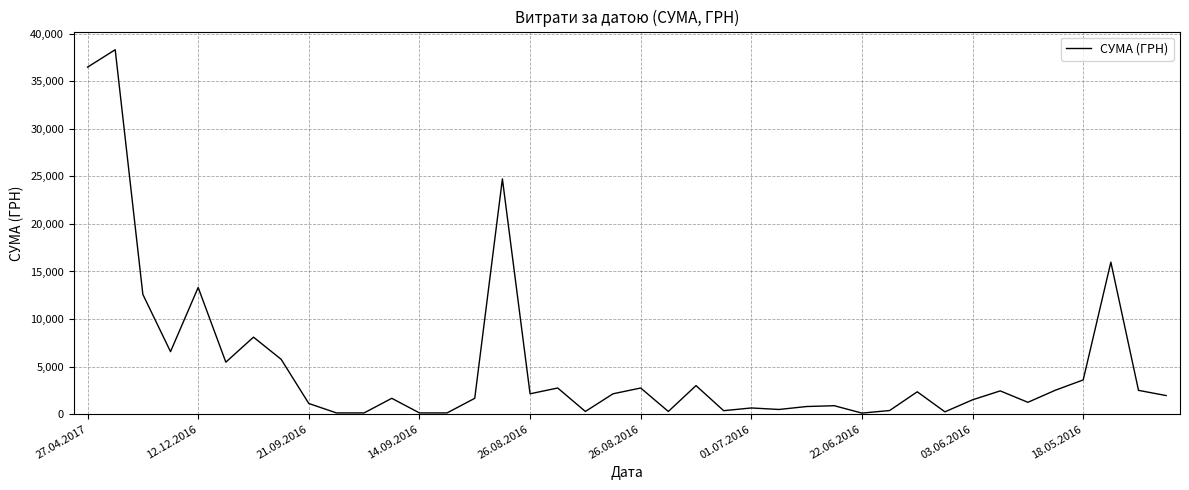

What is the greatest value displayed?

38323.2